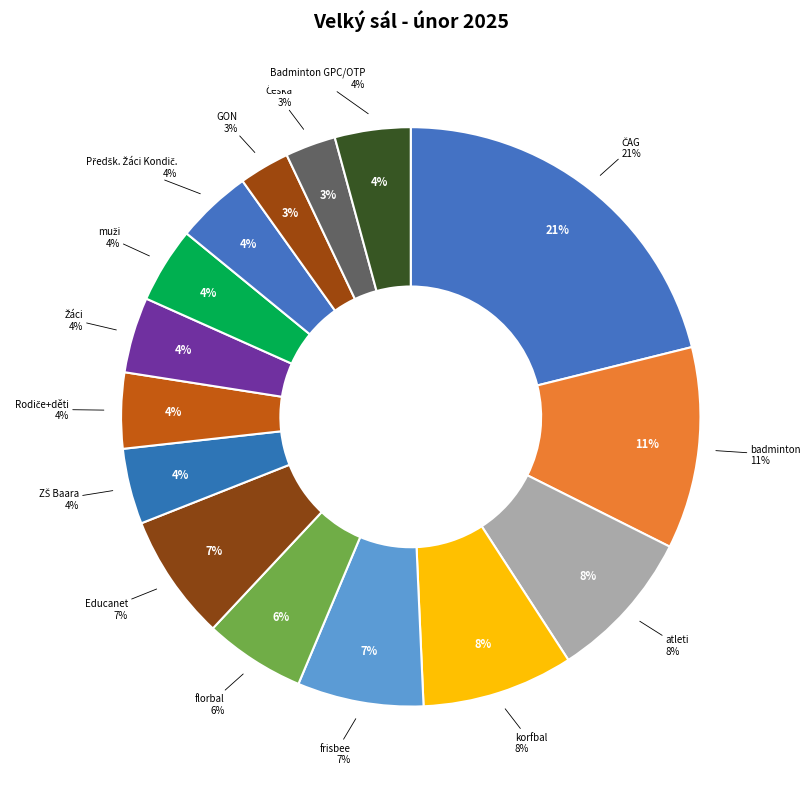

What percentage is NOT represented by Předšk. Žáci Kondič.?

95.8%